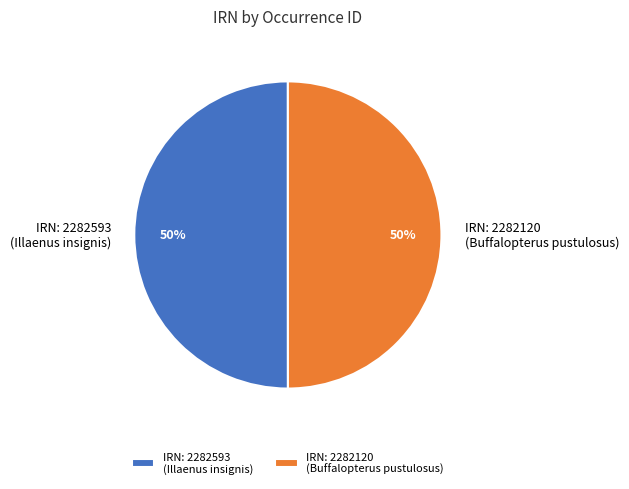

True or false: IRN: 2282593 (Illaenus insignis) accounts for 50% of the total.

True